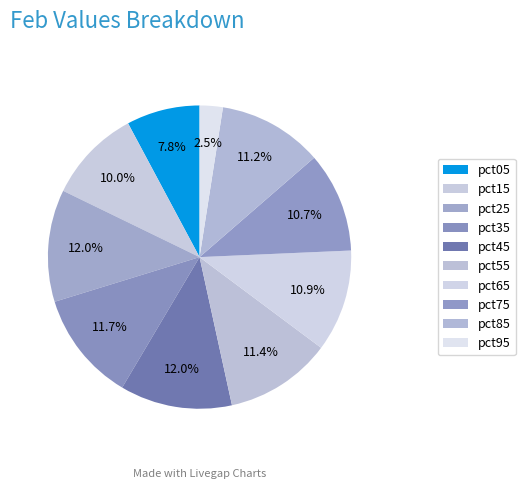

How many slices are in this pie chart?

10